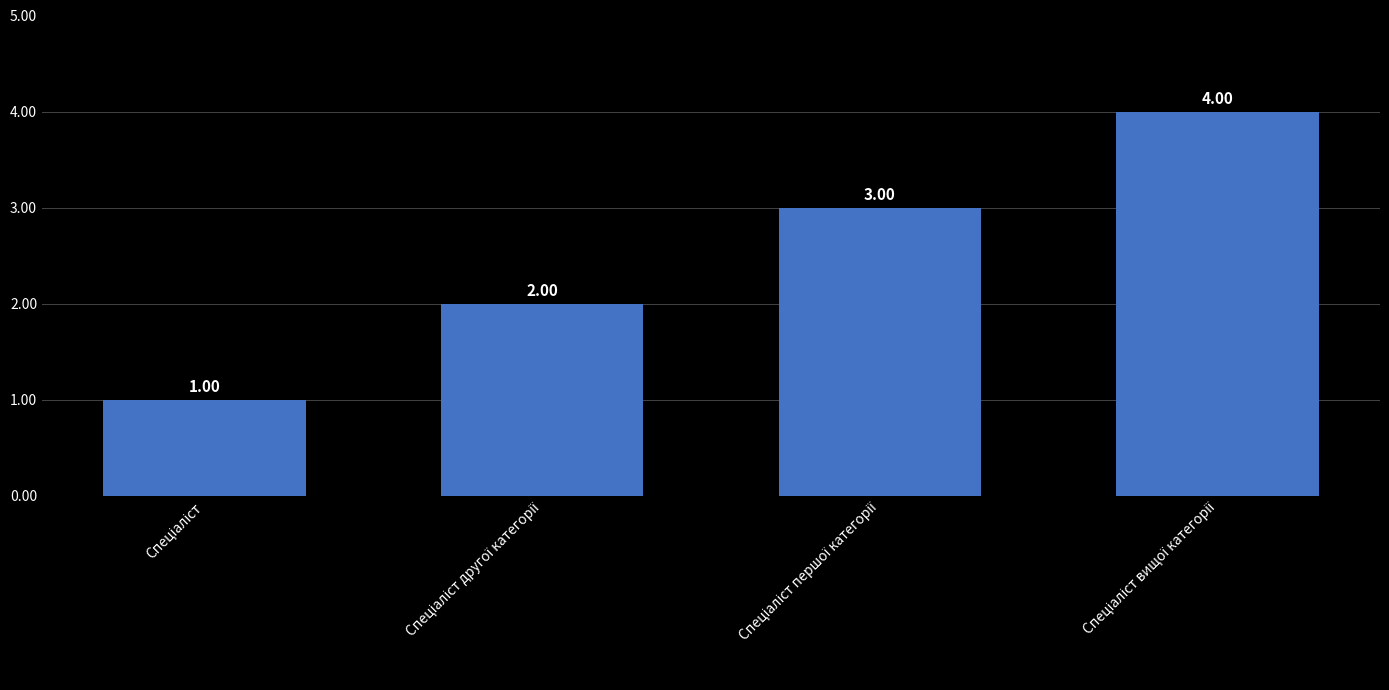

What is the greatest value displayed?

4